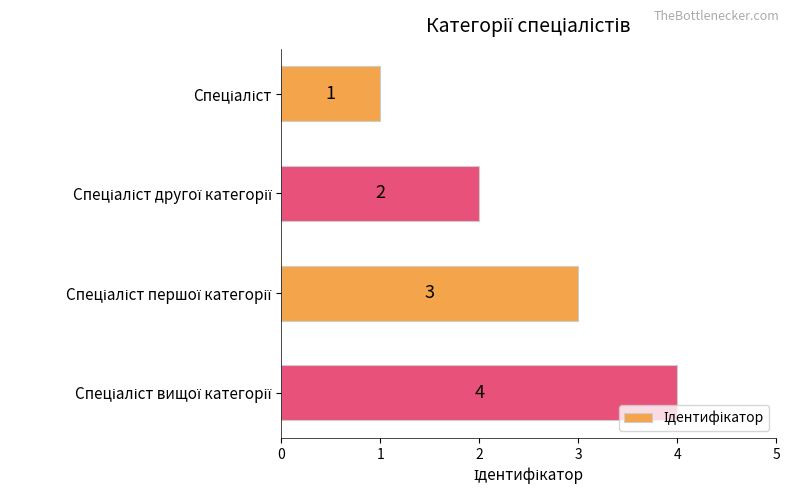

Count the values in the range 2 to 4.

3